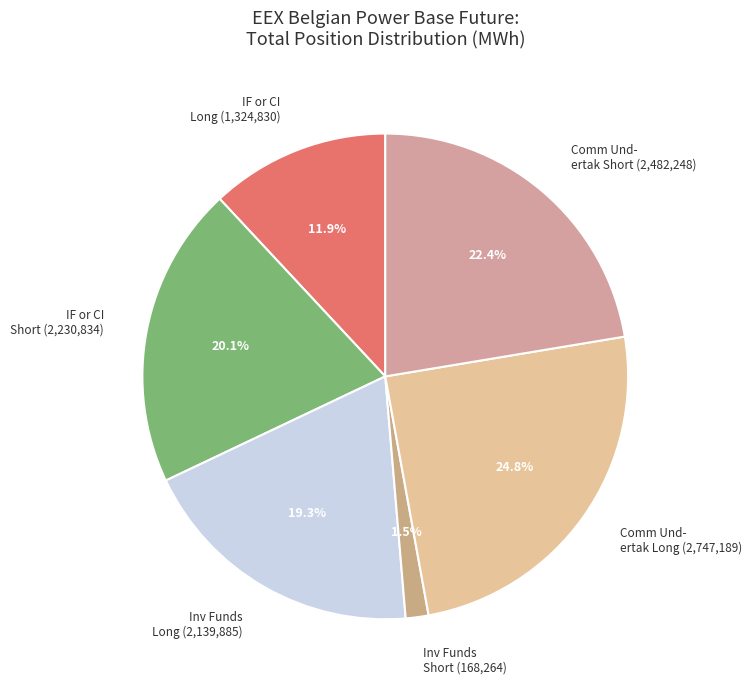

Rank the categories by value from highest to lowest.

Comm Und- ertak Long (2,747,189), Comm Und- ertak Short (2,482,248), IF or CI Short (2,230,834), Inv Funds Long (2,139,885), IF or CI Long (1,324,830), Inv Funds Short (168,264)